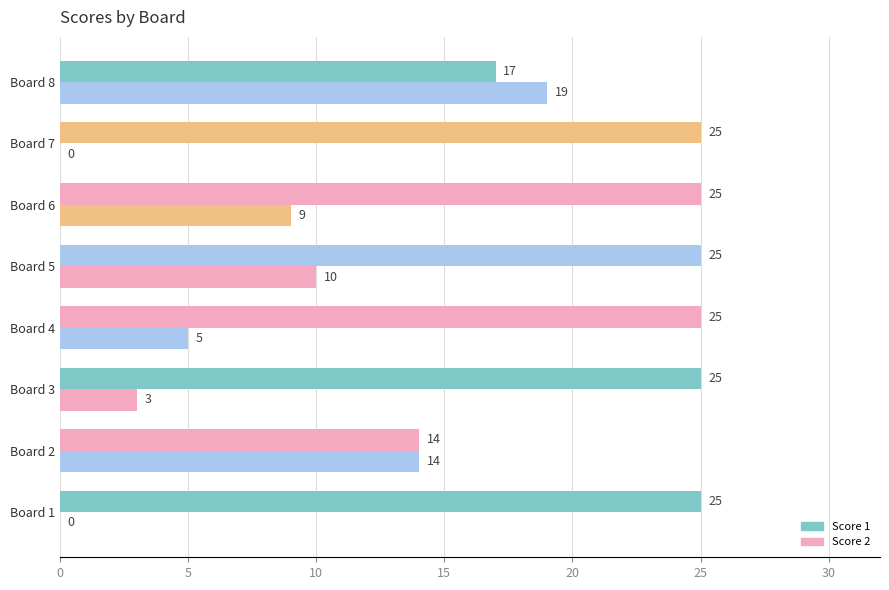

What is the sum of all Score 2 values?

60